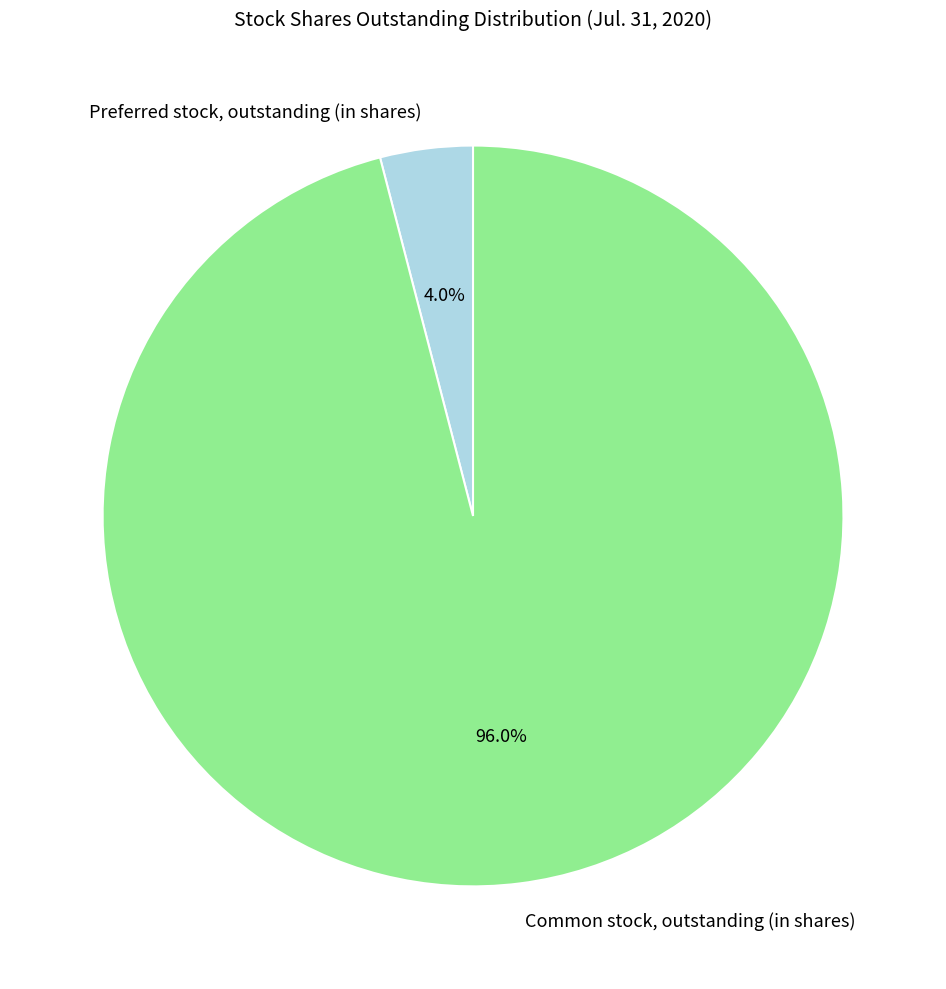

Which slice is the largest?

Common stock, outstanding (in shares)